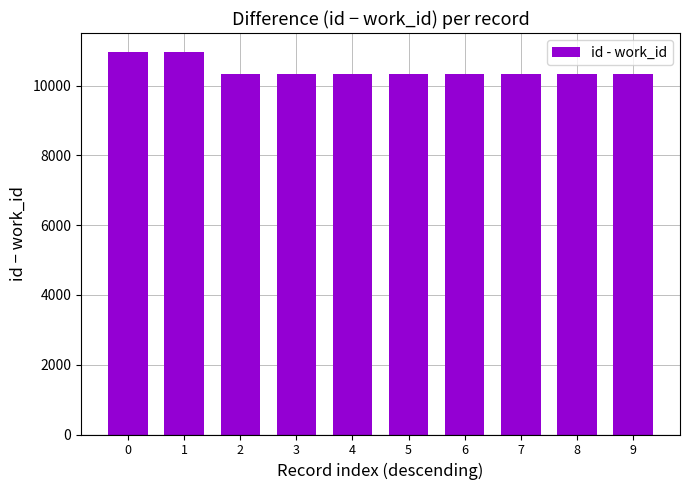

What is the change in value from 0 to 4?

-623